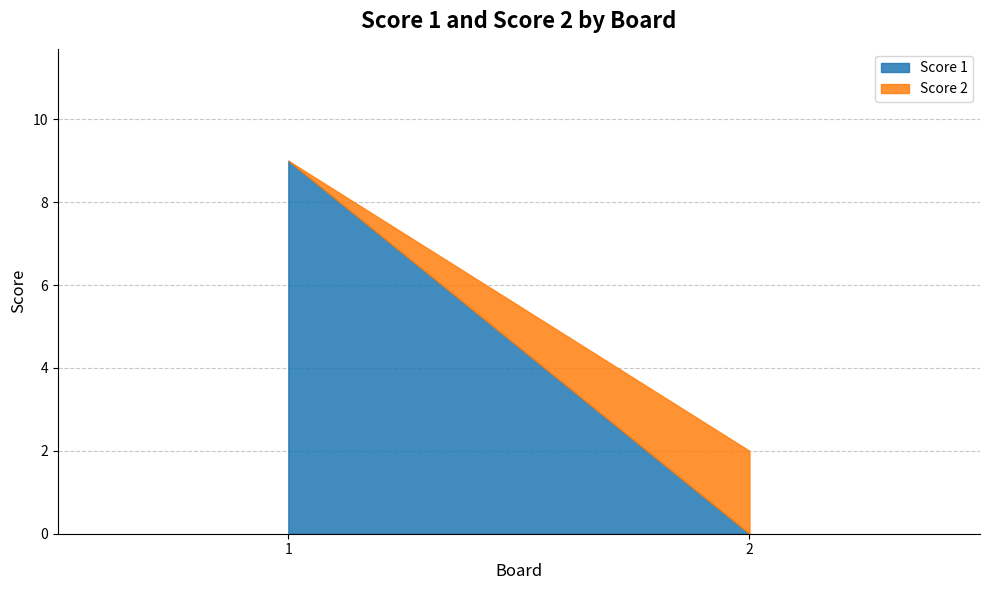

What is the difference between the maximum and minimum values in the Score 2 series?

2